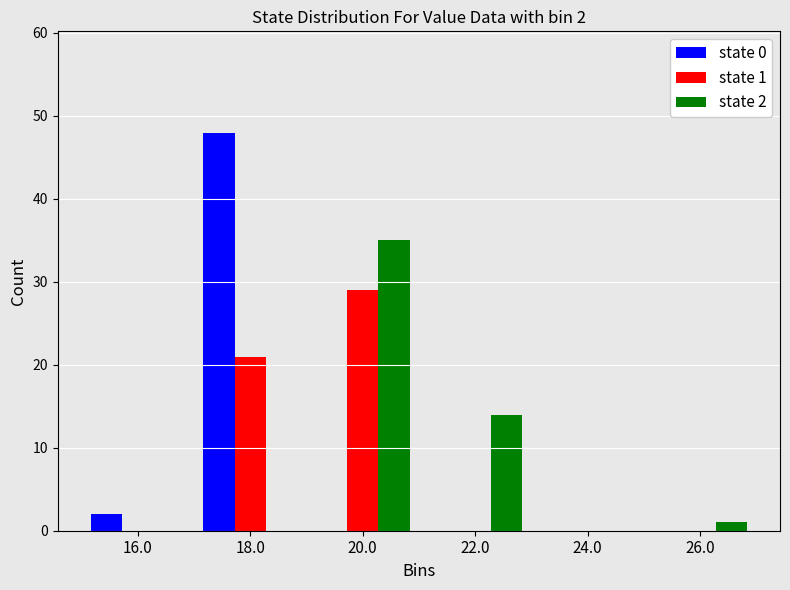

Reading left to right, list all the values displayed in this chart.

state 0: 16.0=2	18.0=48	20.0=0	22.0=0	24.0=0	26.0=0
state 1: 16.0=0	18.0=21	20.0=29	22.0=0	24.0=0	26.0=0
state 2: 16.0=0	18.0=0	20.0=35	22.0=14	24.0=0	26.0=1